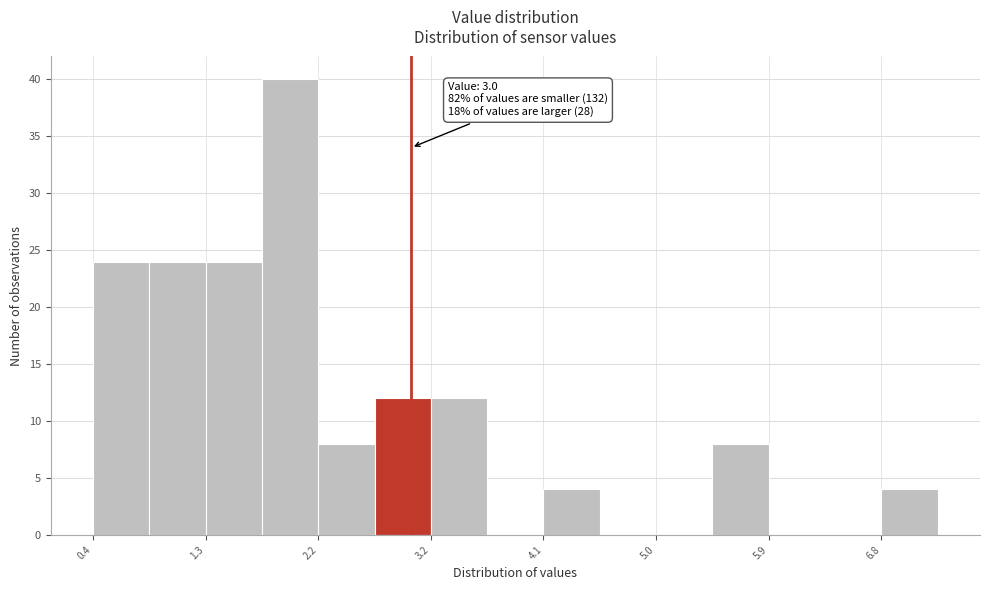

Which range on the x-axis has the tallest bar?

1.78 to 2.24